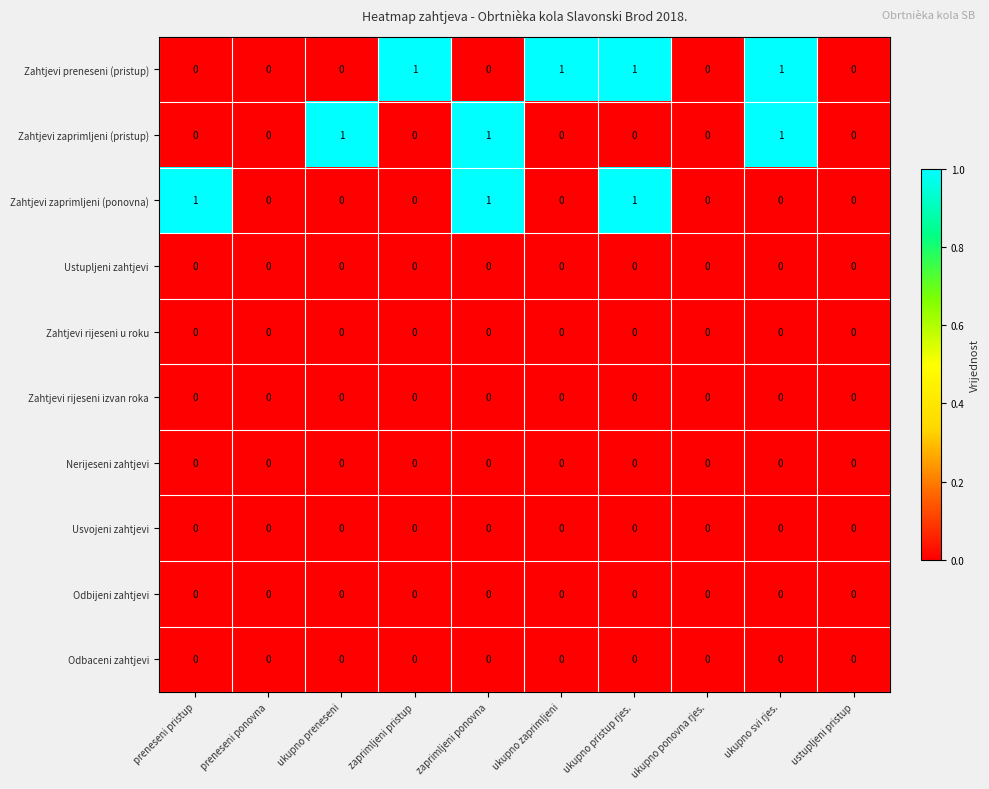

How many categories are shown in the chart?

10